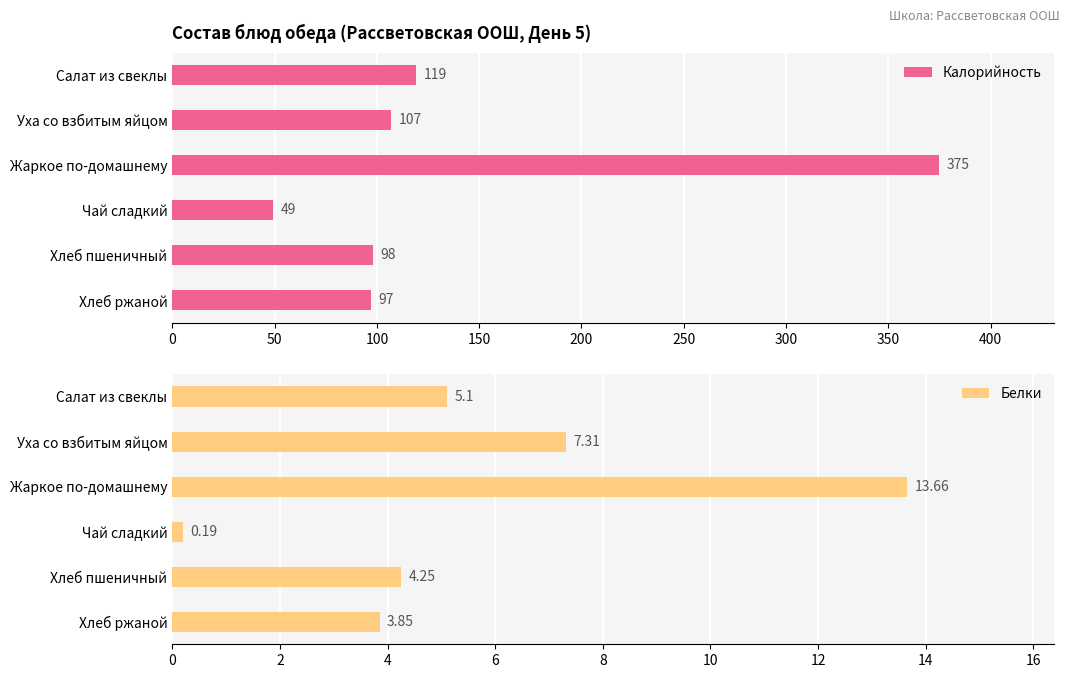

What are all the series names shown in the legend?

Калорийность, Белки